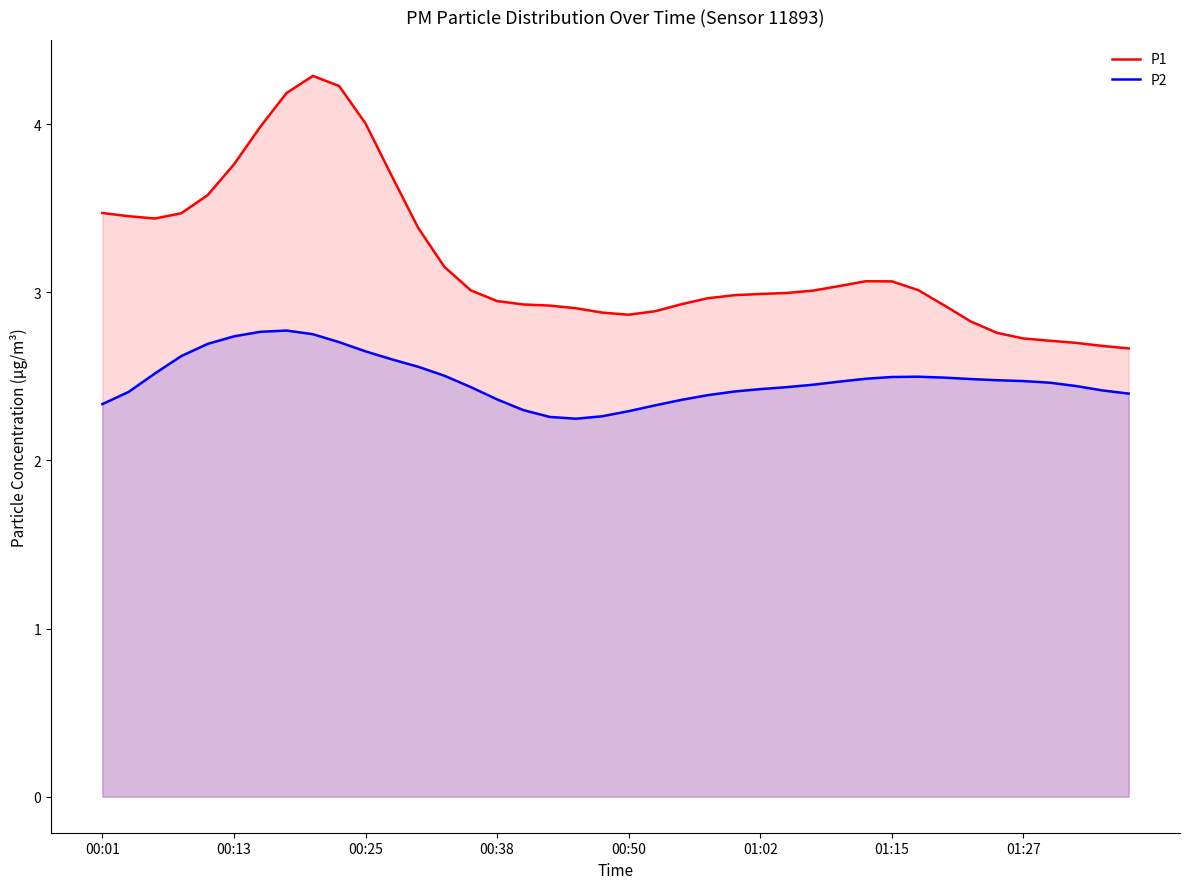

True or false: P2 and P1 intersect in this chart.

False